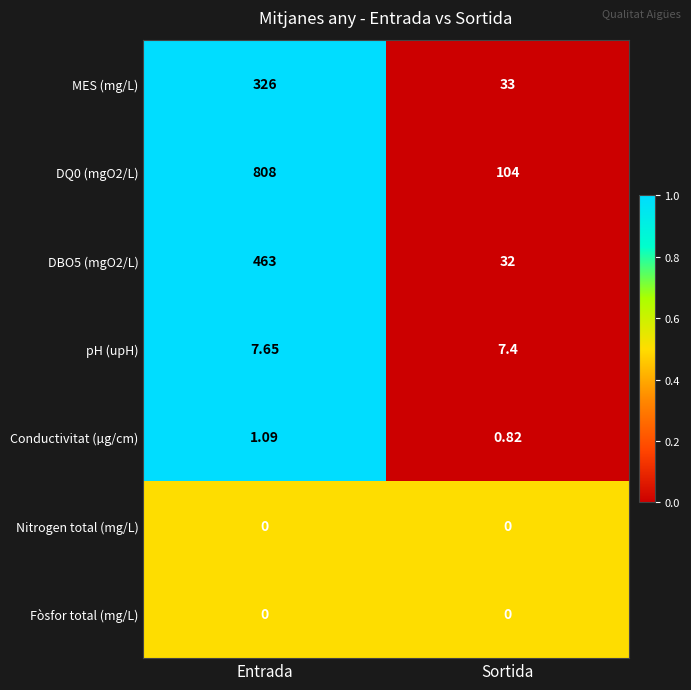

Is the value of Fòsfor total (mg/L) at Entrada greater than the value of MES (mg/L) at Entrada?

No